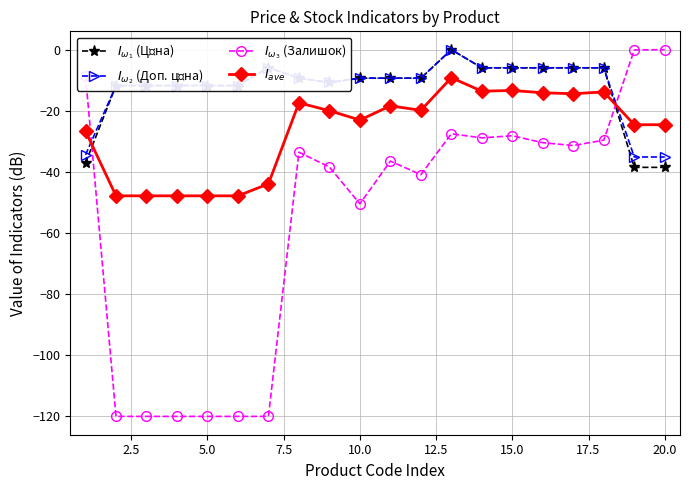

What is the smallest value displayed?

-120.0